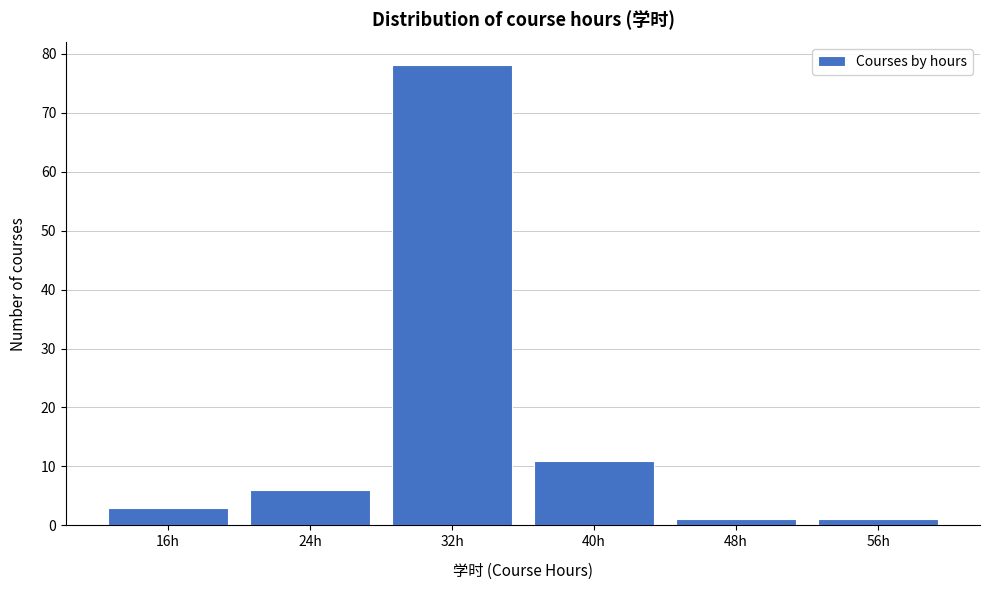

Reading right to left, extract all data points from this chart.

56h=1	48h=1	40h=11	32h=78	24h=6	16h=3